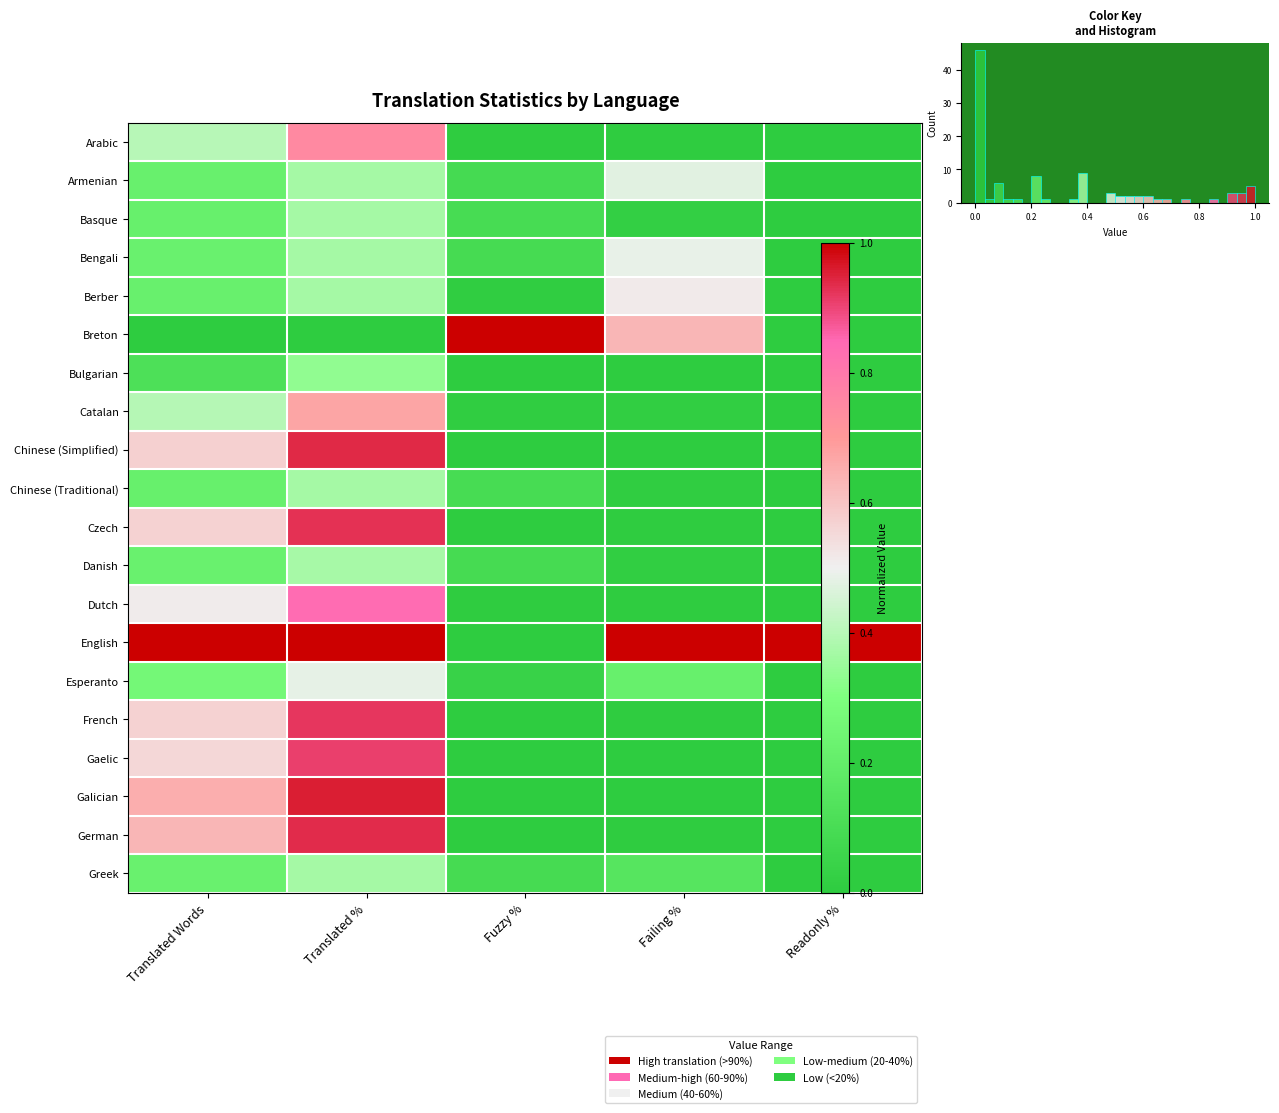

What is the difference between the second highest and second lowest values in the German series?

0.6